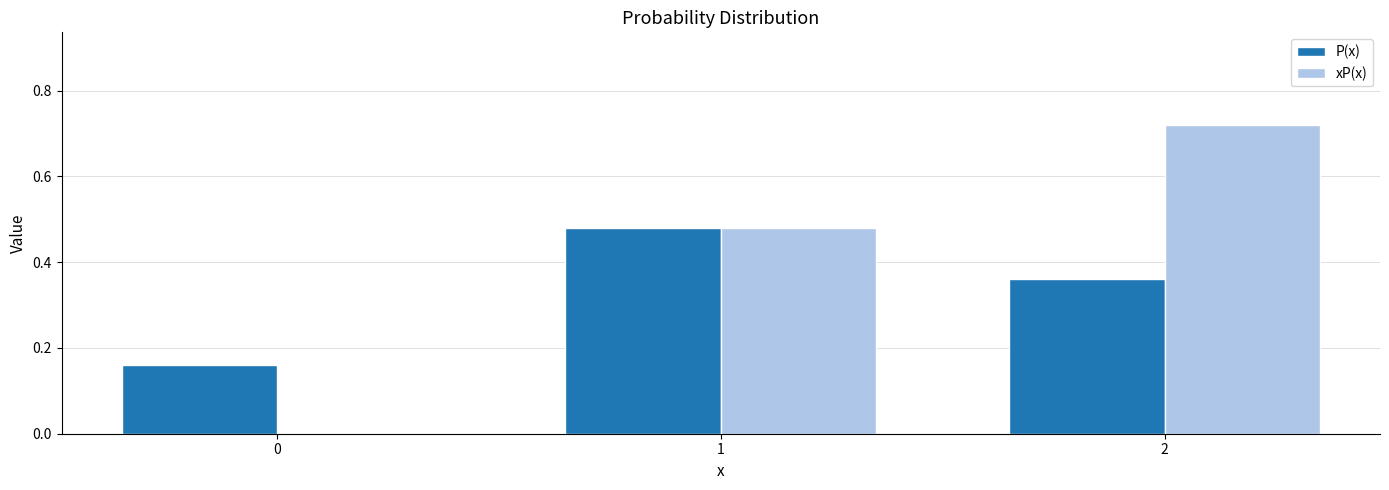

Between 1 and 2, which series saw the biggest shift?

xP(x)